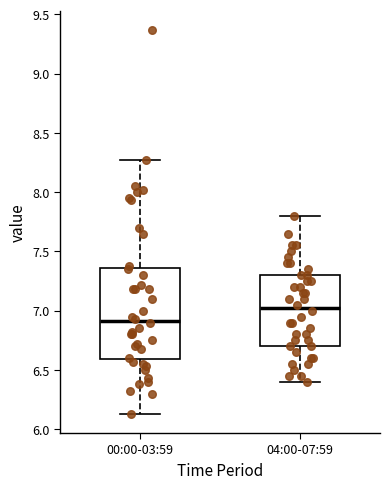

Reading left to right, transcribe this box plot: for each box, give where its median line is, the range the box spans, and where its two whiskers end, as read against the y-axis. The values are not printed on the chart, so give them approximately, as read against the axis.

00:00-03:59: median 6.90, box 6.60 to 7.35, whiskers 6.15 to 8.25
04:00-07:59: median 7.05, box 6.70 to 7.30, whiskers 6.40 to 7.80